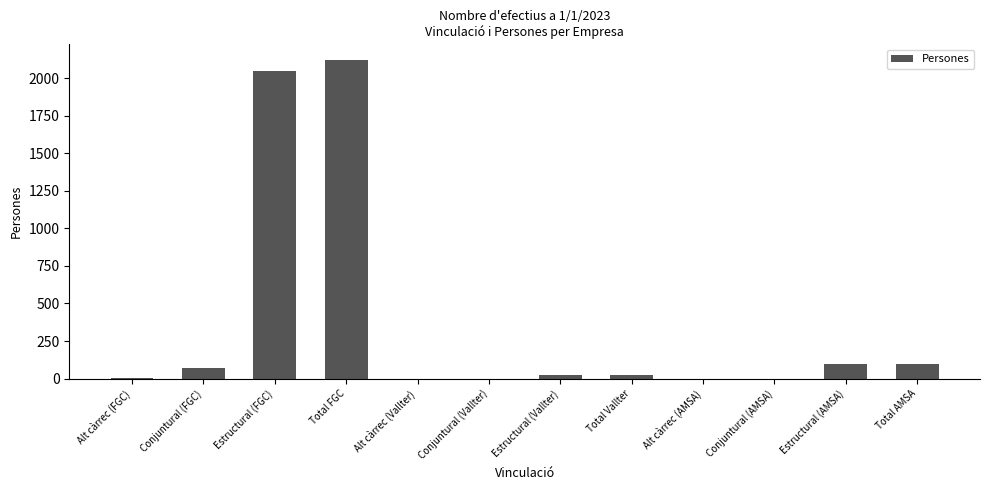

Which has a higher value, Total FGC or Estructural (AMSA)?

Total FGC